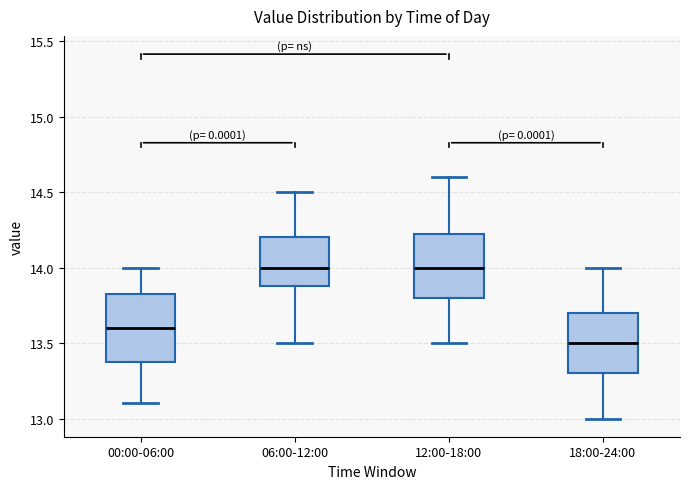

Reading left to right, read every box against the y-axis: the position of its median line, the range the box covers, and the ends of its whiskers. The values are not printed on the chart, so give them approximately, as read against the axis.

00:00-06:00: median 13.60, box 13.40 to 13.85, whiskers 13.10 to 14.00
06:00-12:00: median 14.00, box 13.90 to 14.20, whiskers 13.50 to 14.50
12:00-18:00: median 14.00, box 13.80 to 14.25, whiskers 13.50 to 14.60
18:00-24:00: median 13.50, box 13.30 to 13.70, whiskers 13.00 to 14.00